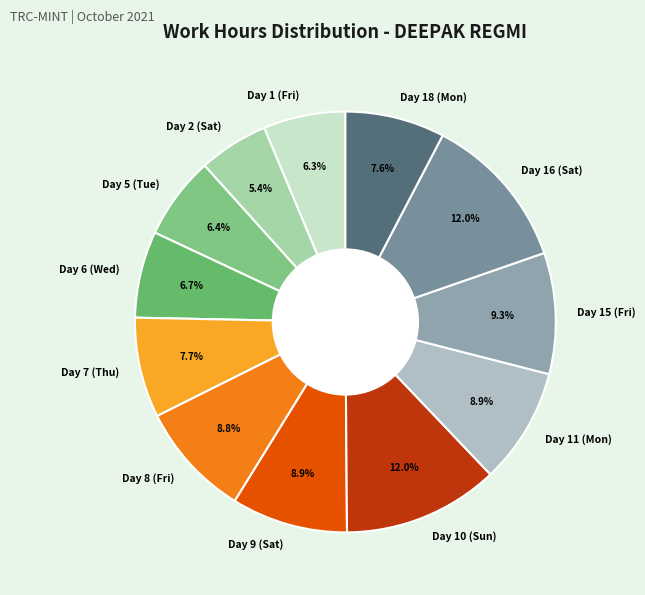

True or false: Day 7 (Thu) accounts for 8% of the total.

True